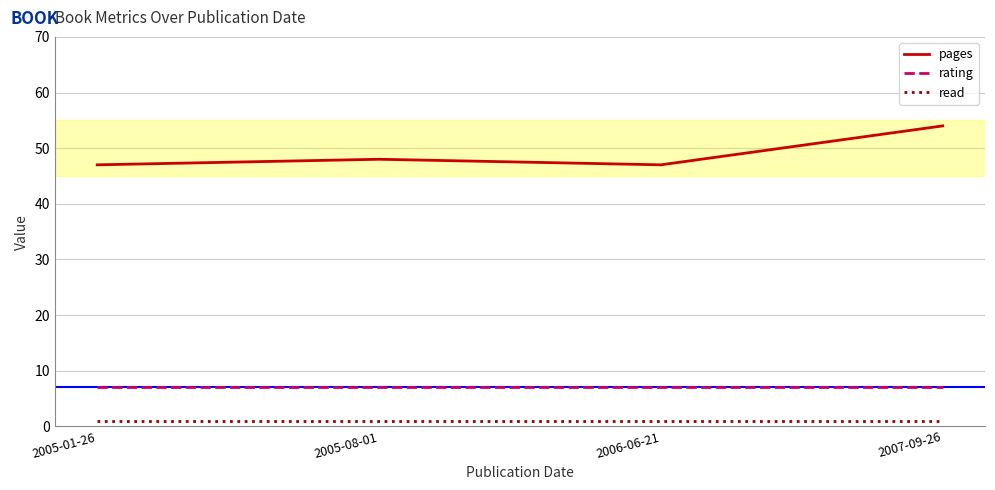

How many series are shown in this chart?

3